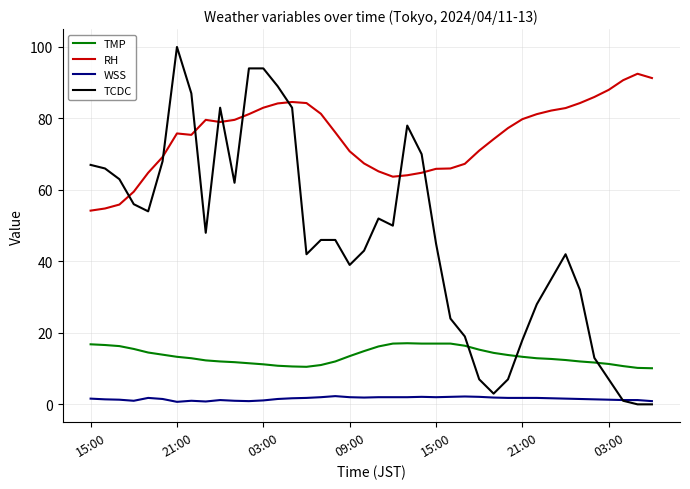

Which series has the widest spread of values?

TCDC